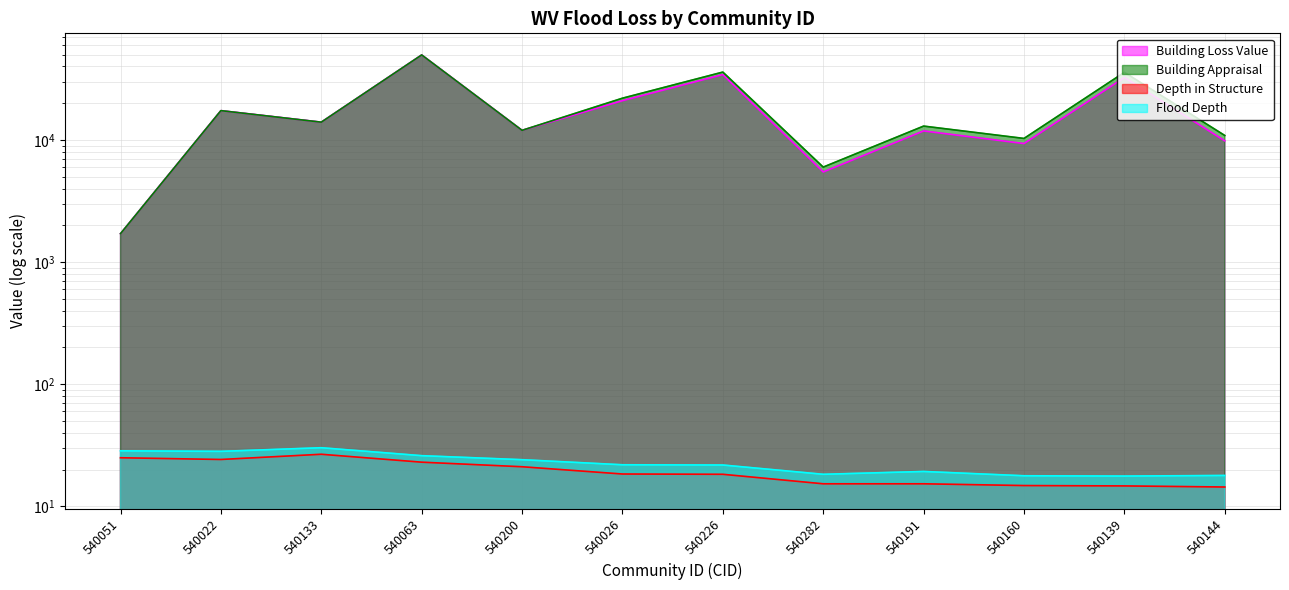

What is the difference between the highest and lowest values at 540063?

49707.0